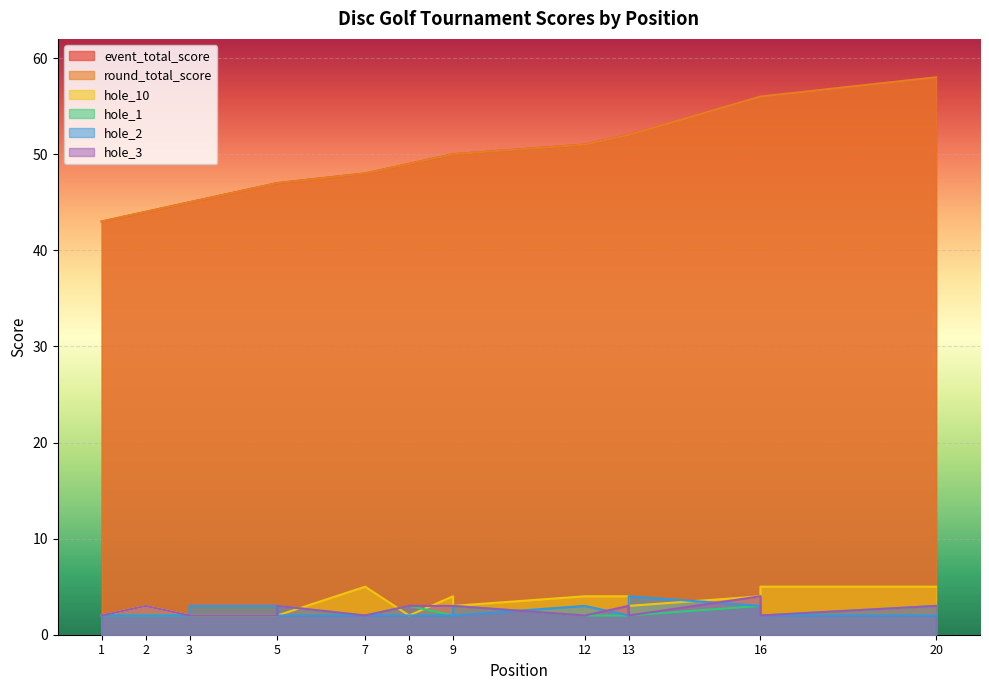

True or false: hole_2 has more than 1 points higher than both neighbors.

True